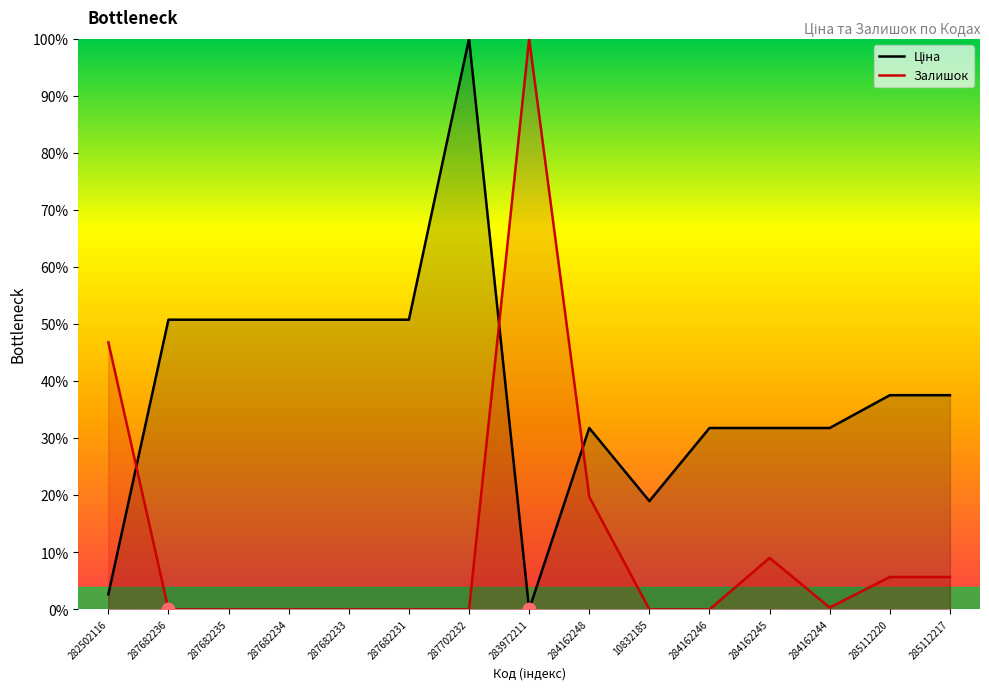

What is the total value across all series at 284162244?

32.1